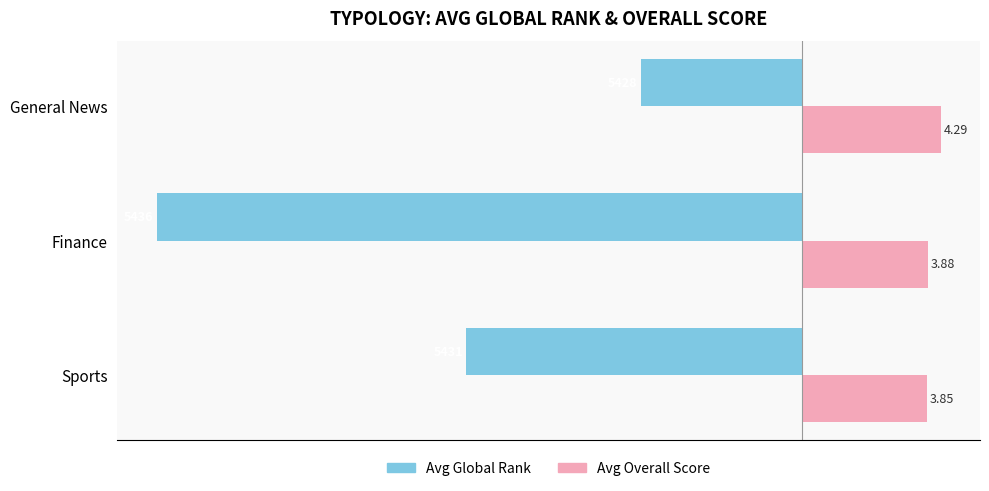

At which category is the sum across all series the highest?

General News